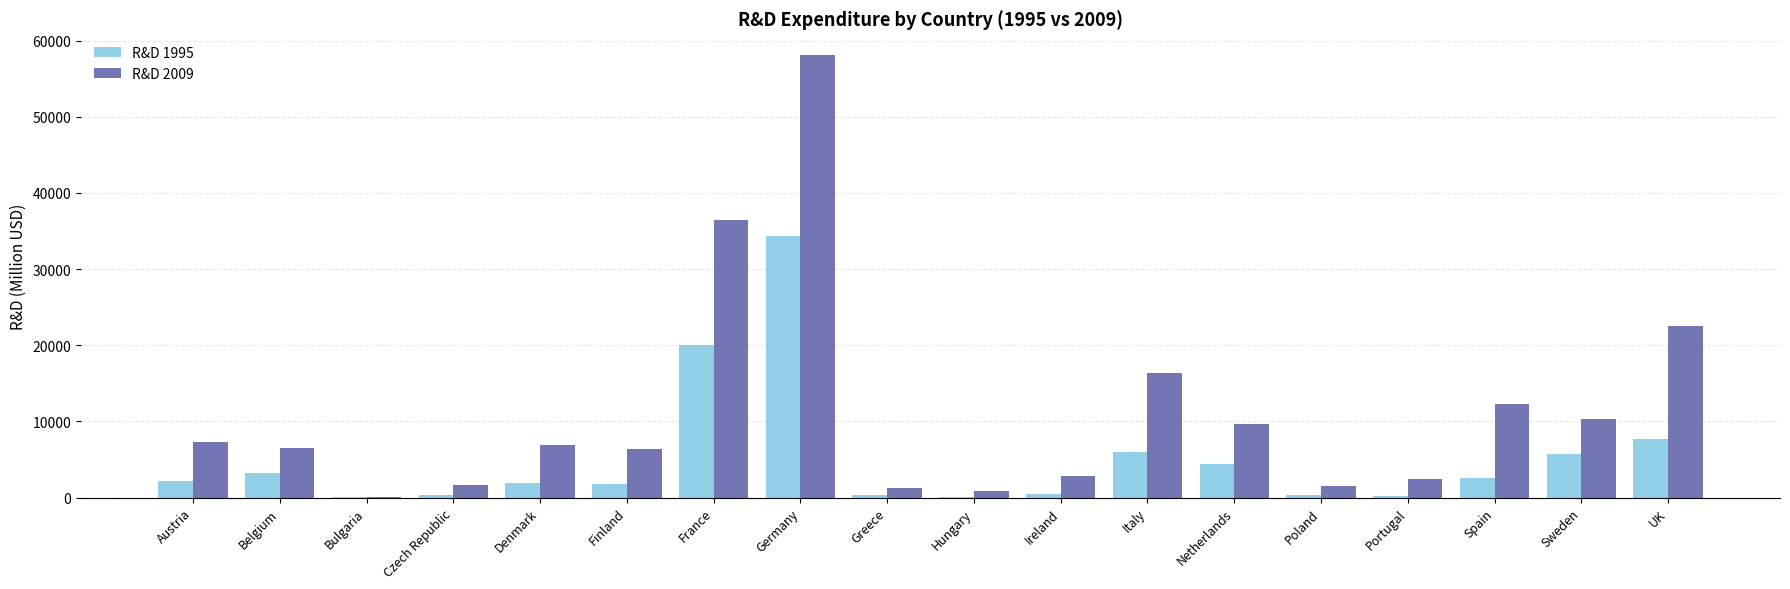

Are the bars grouped side by side (vs. stacked)?

Yes